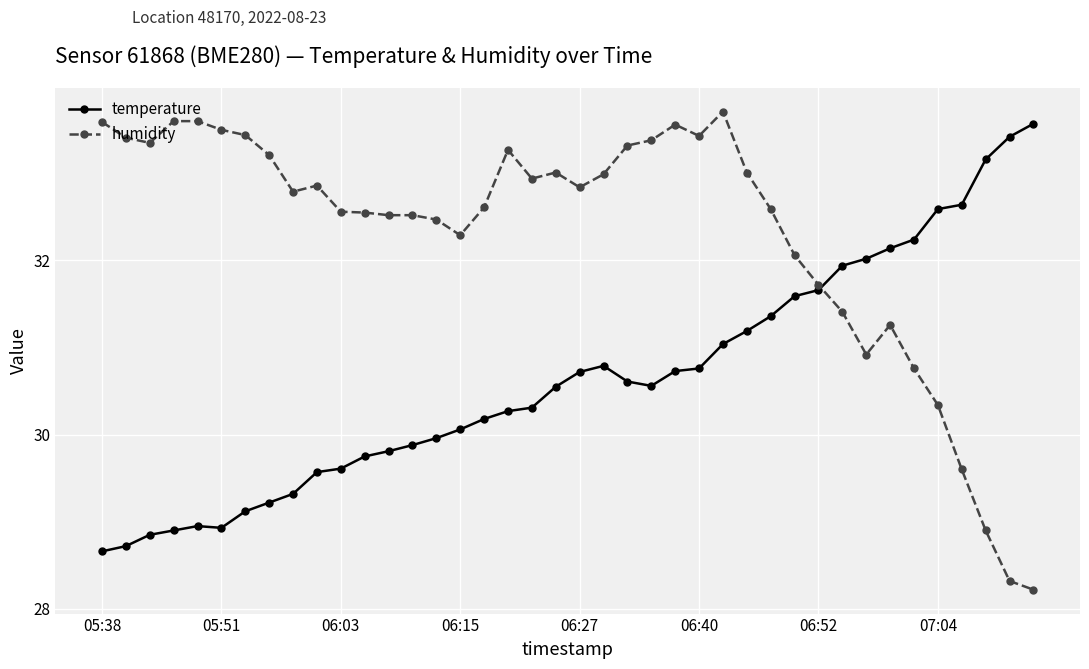

True or false: temperature has more than 0 points higher than both neighbors.

True